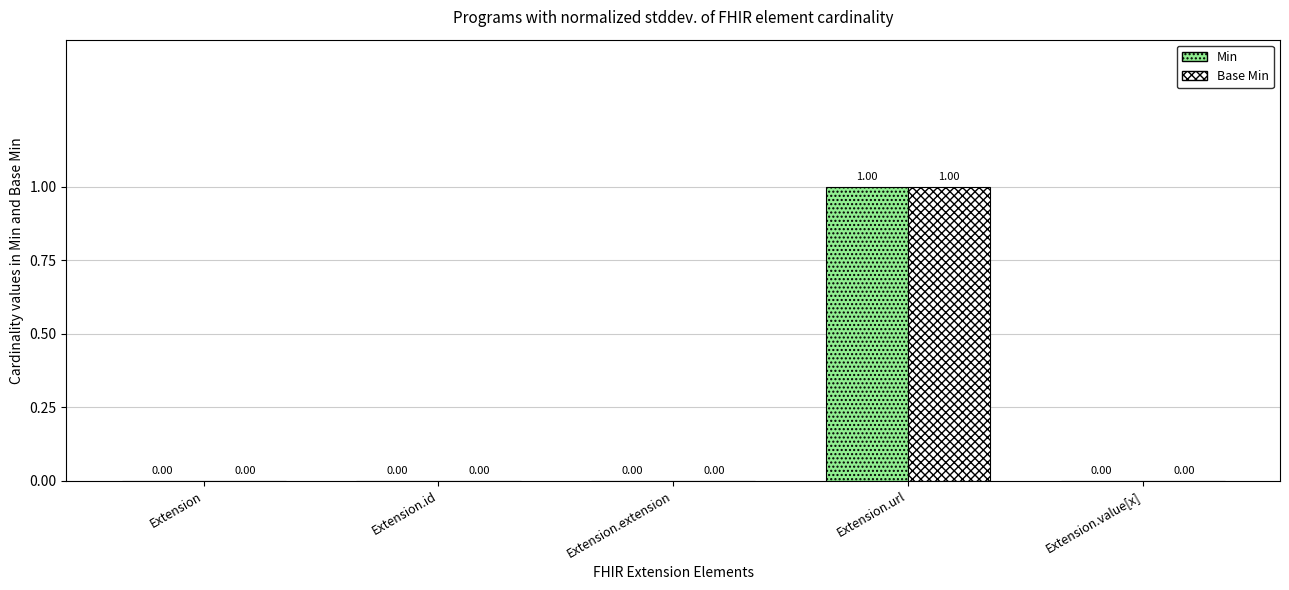

Which category has the highest value across all series?

Extension.url